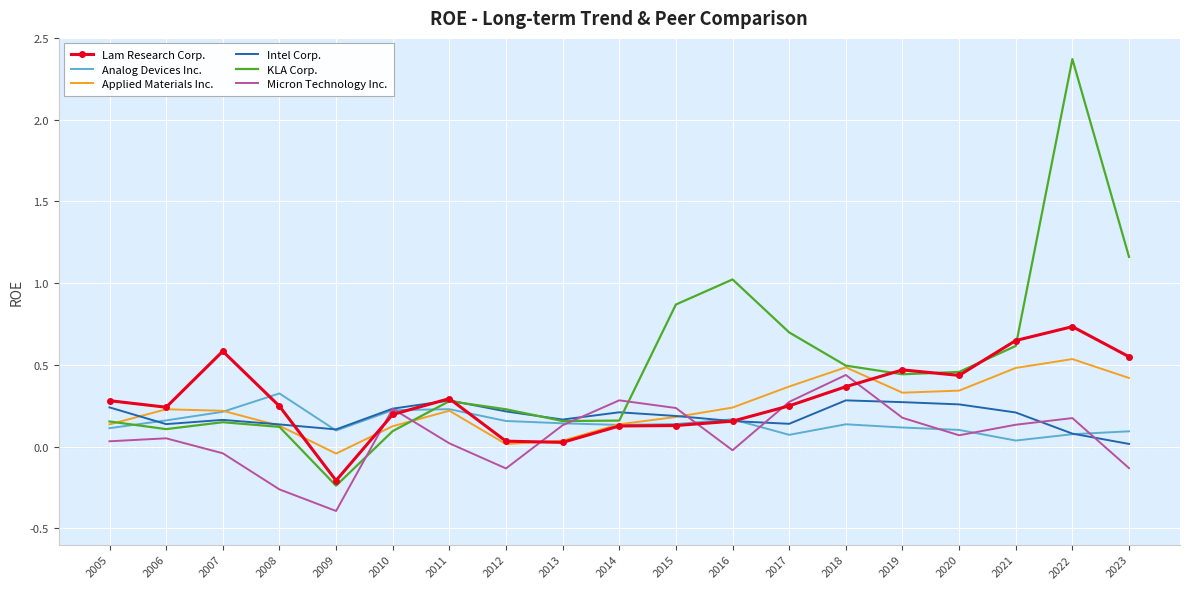

True or false: Applied Materials Inc. has a value of 0.3 at 2020.

True